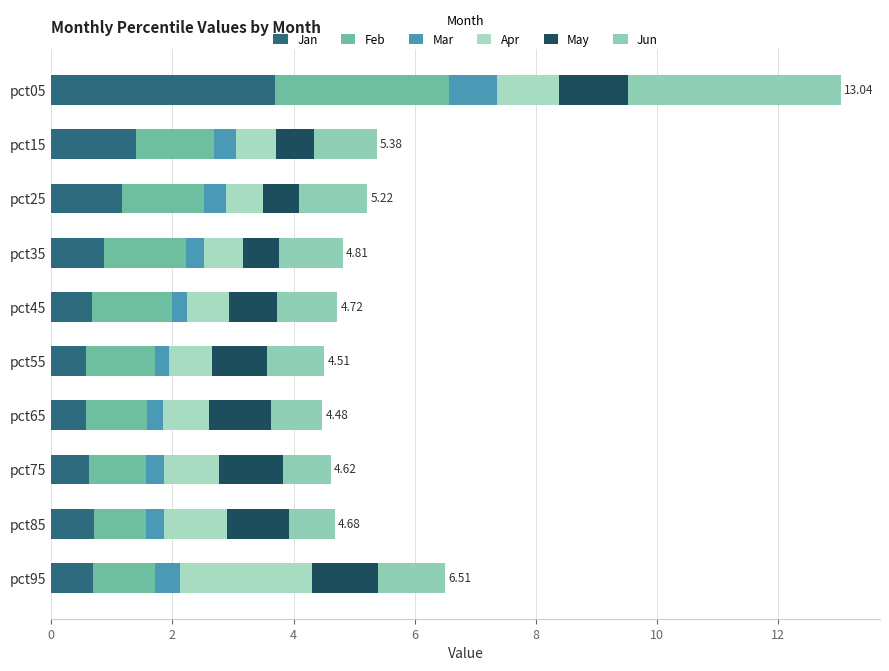

How many data points does each series have?

10